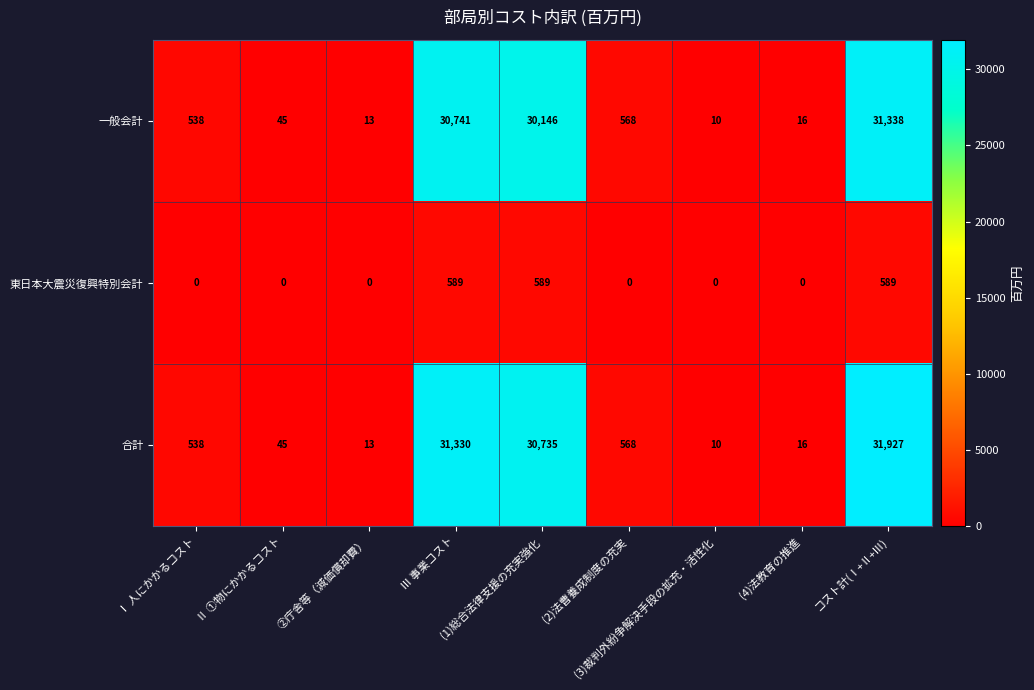

What is the spread (max minus min) of values at ②庁舎等（減価償却費）?

13